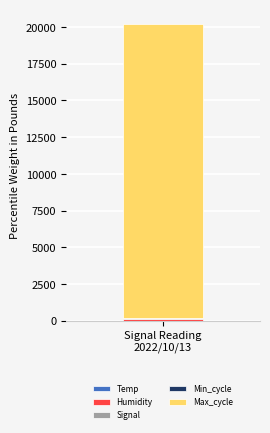

Does the chart contain stacked bars?

Yes